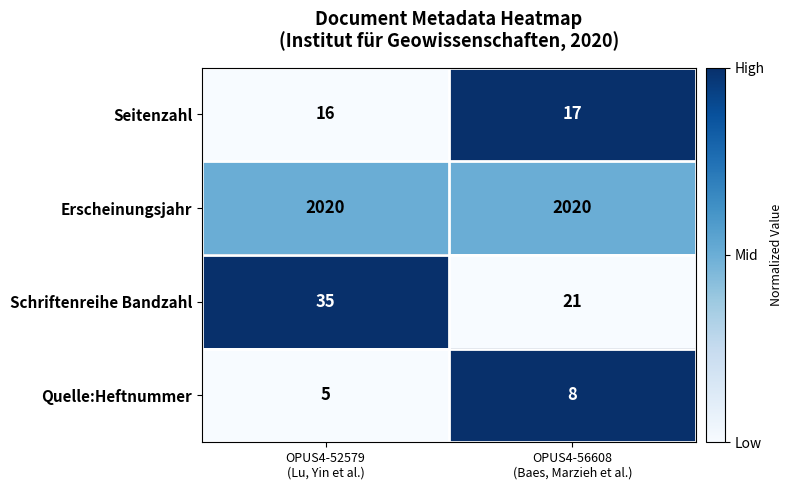

What is the sum of all Seitenzahl values?

33